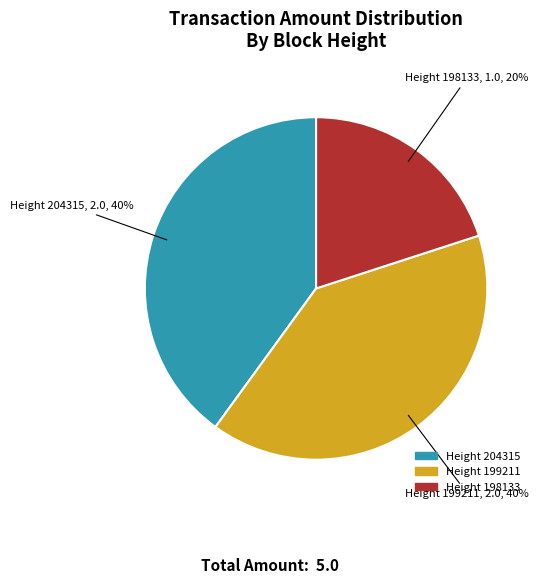

Is there a majority slice in this chart?

No